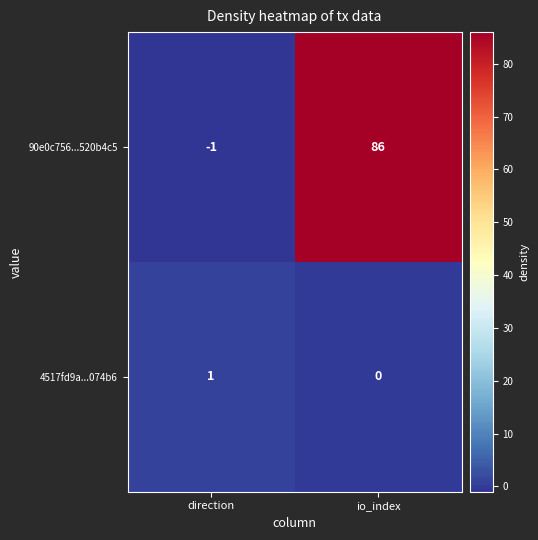

How many data points does each series have?

2